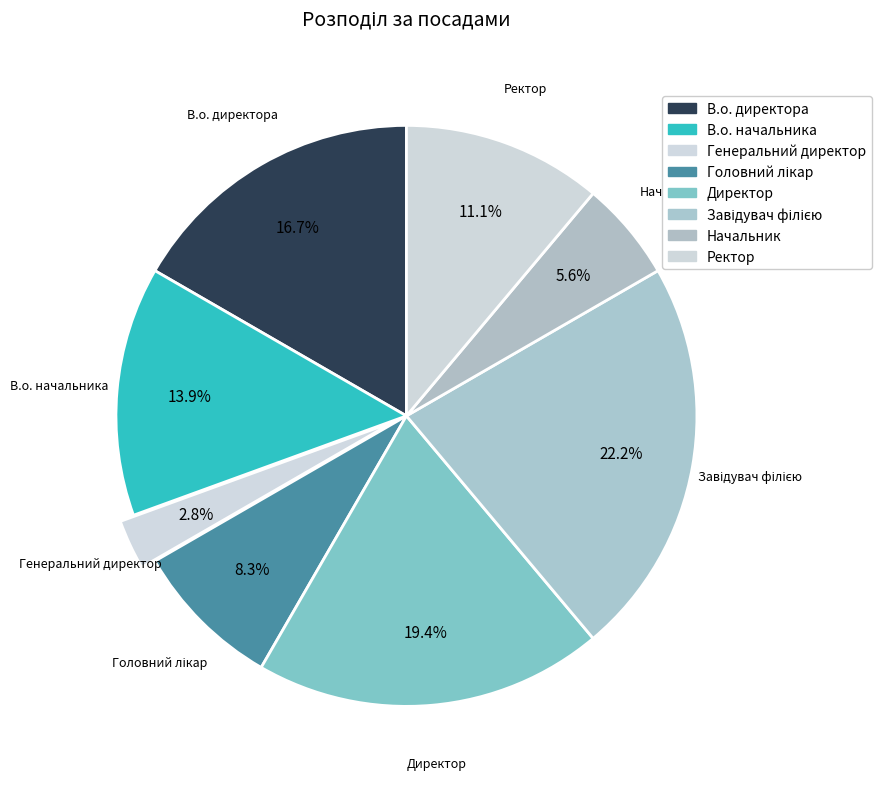

How many slices are in this pie chart?

8